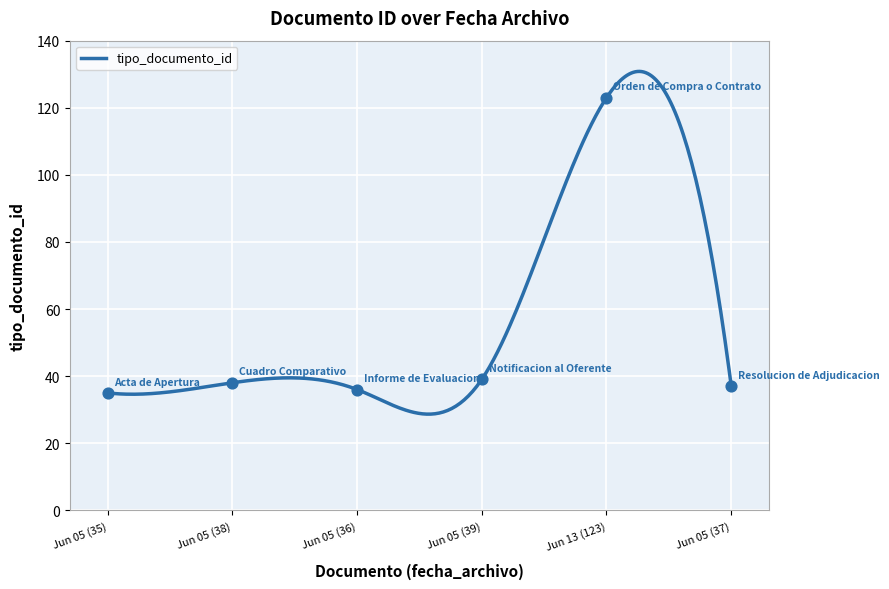

What is the ratio of the value at Jun 05 (38) to the value at Jun 05 (36)?

1.1